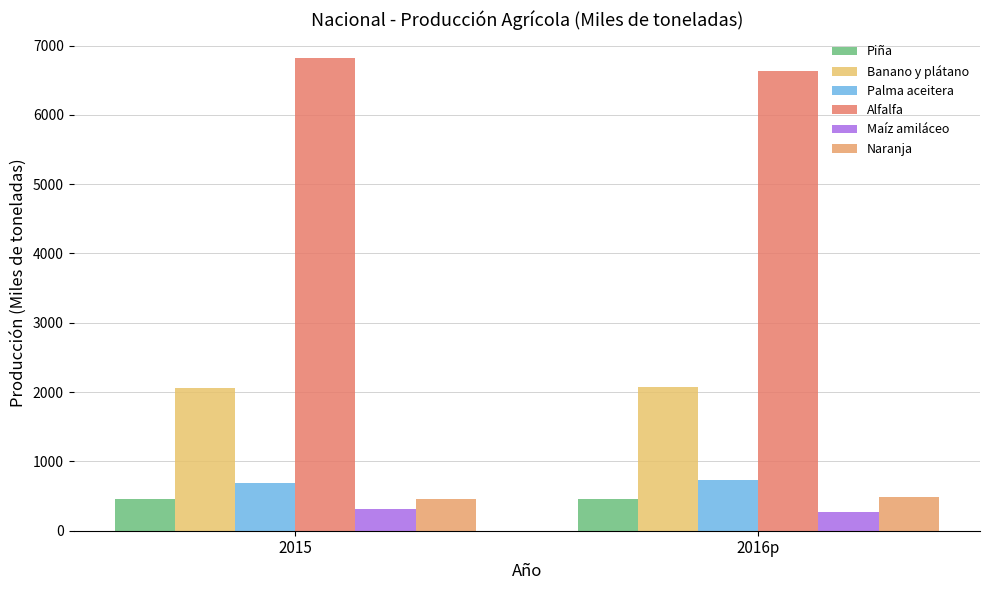

What is the label of the 2nd bar from the right?

2015